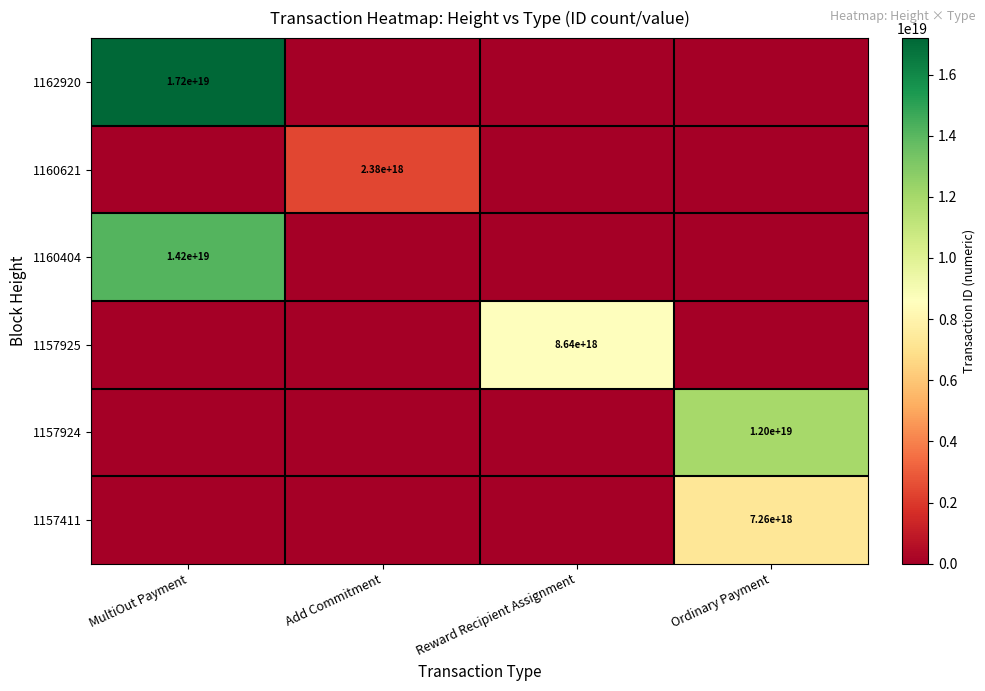

Is it true that 1160404 equals 24255254961664393216 at MultiOut Payment?

False